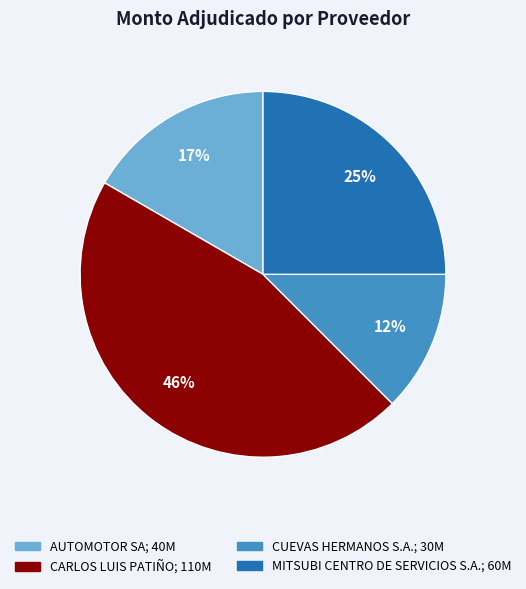

Count the number of slices in the pie.

4